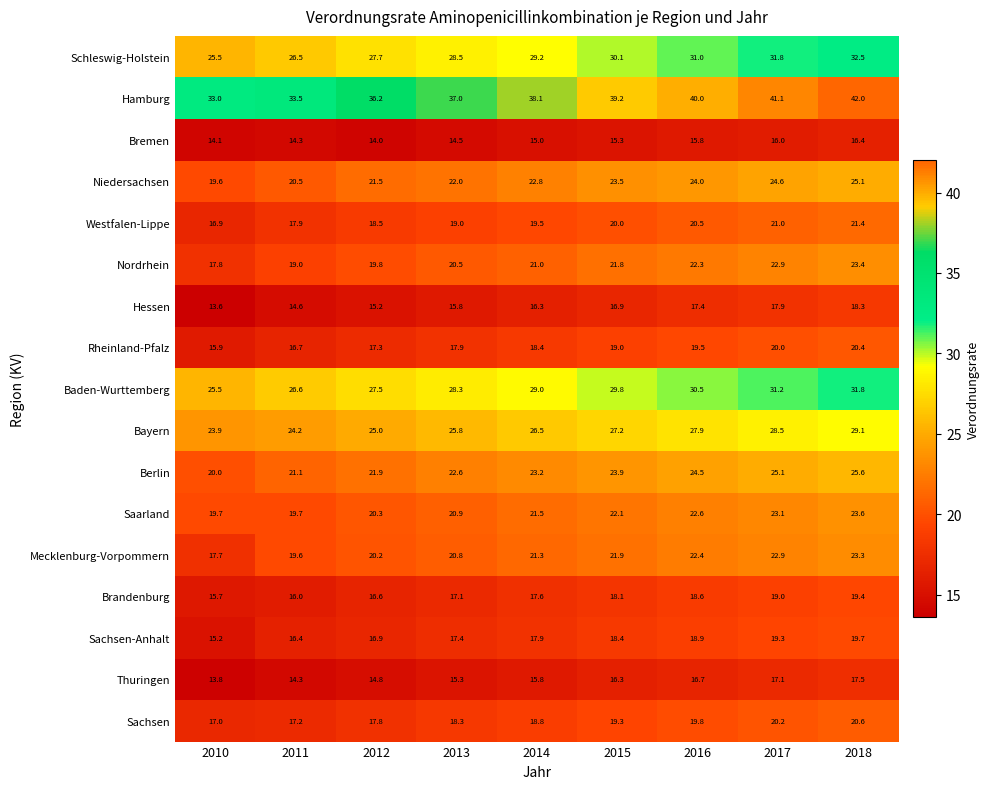

How many series are shown in this chart?

17